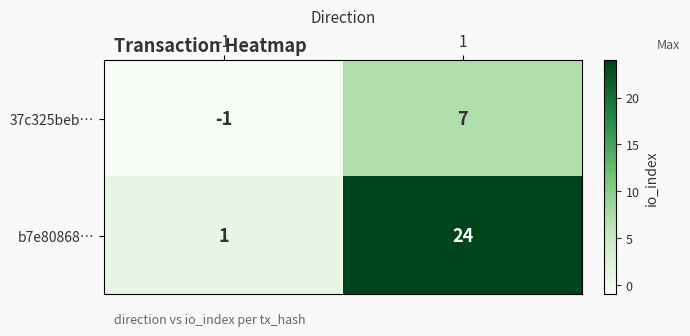

Between -1 and 1, which series saw the biggest shift?

b7e80868…